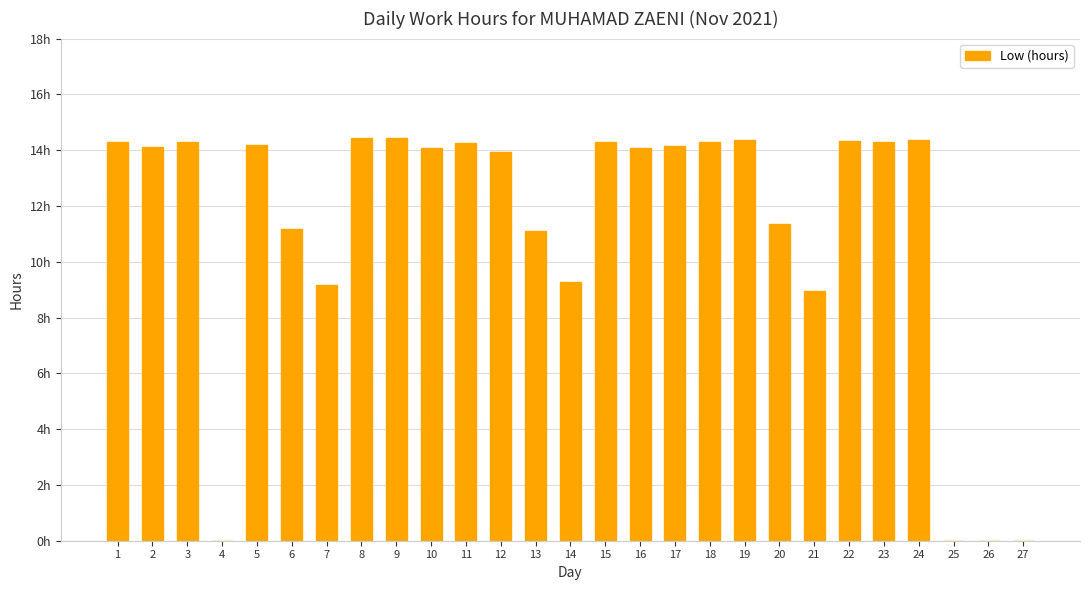

List the labels in order of value, largest first.

8, 9, 24, 19, 22, 1, 23, 18, 3, 15, 11, 5, 17, 2, 16, 10, 12, 20, 6, 13, 14, 7, 21, 4, 25, 26, 27